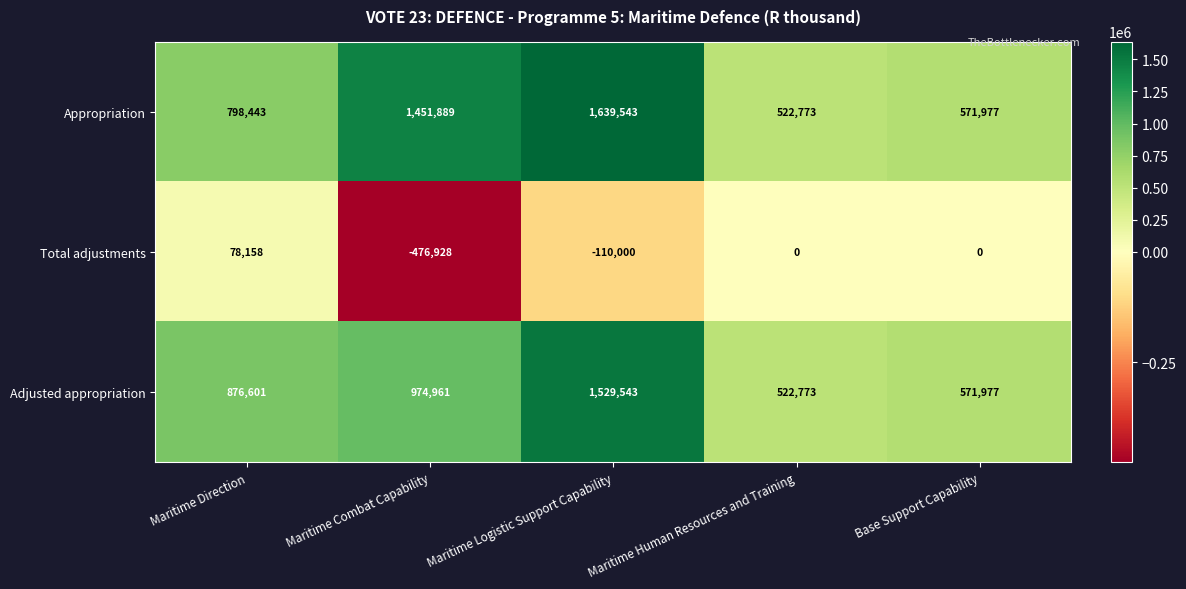

What is the sum of all Adjusted appropriation values?

4475855